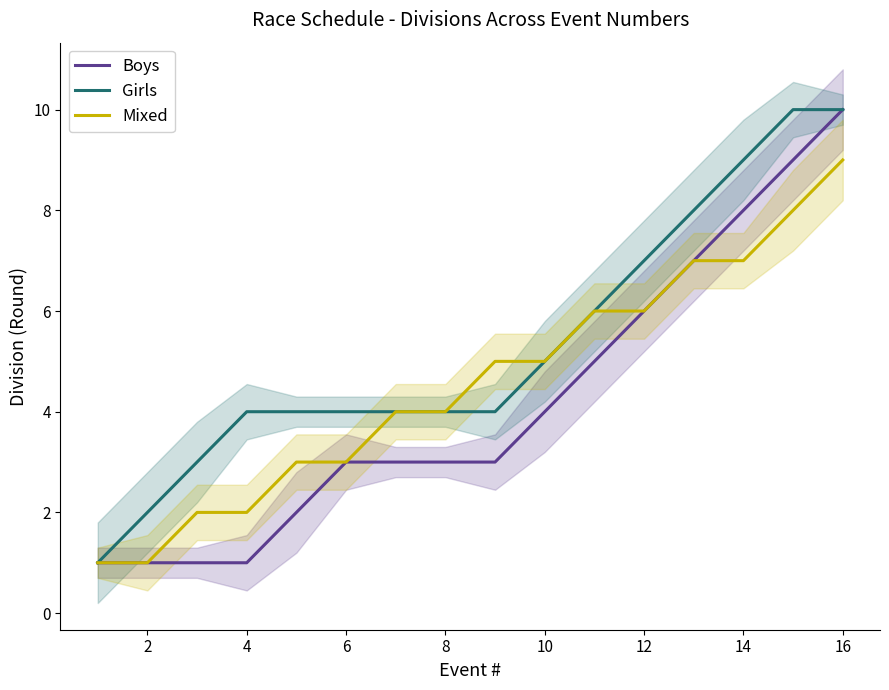

Is it true that Mixed equals 3 at 4?

False